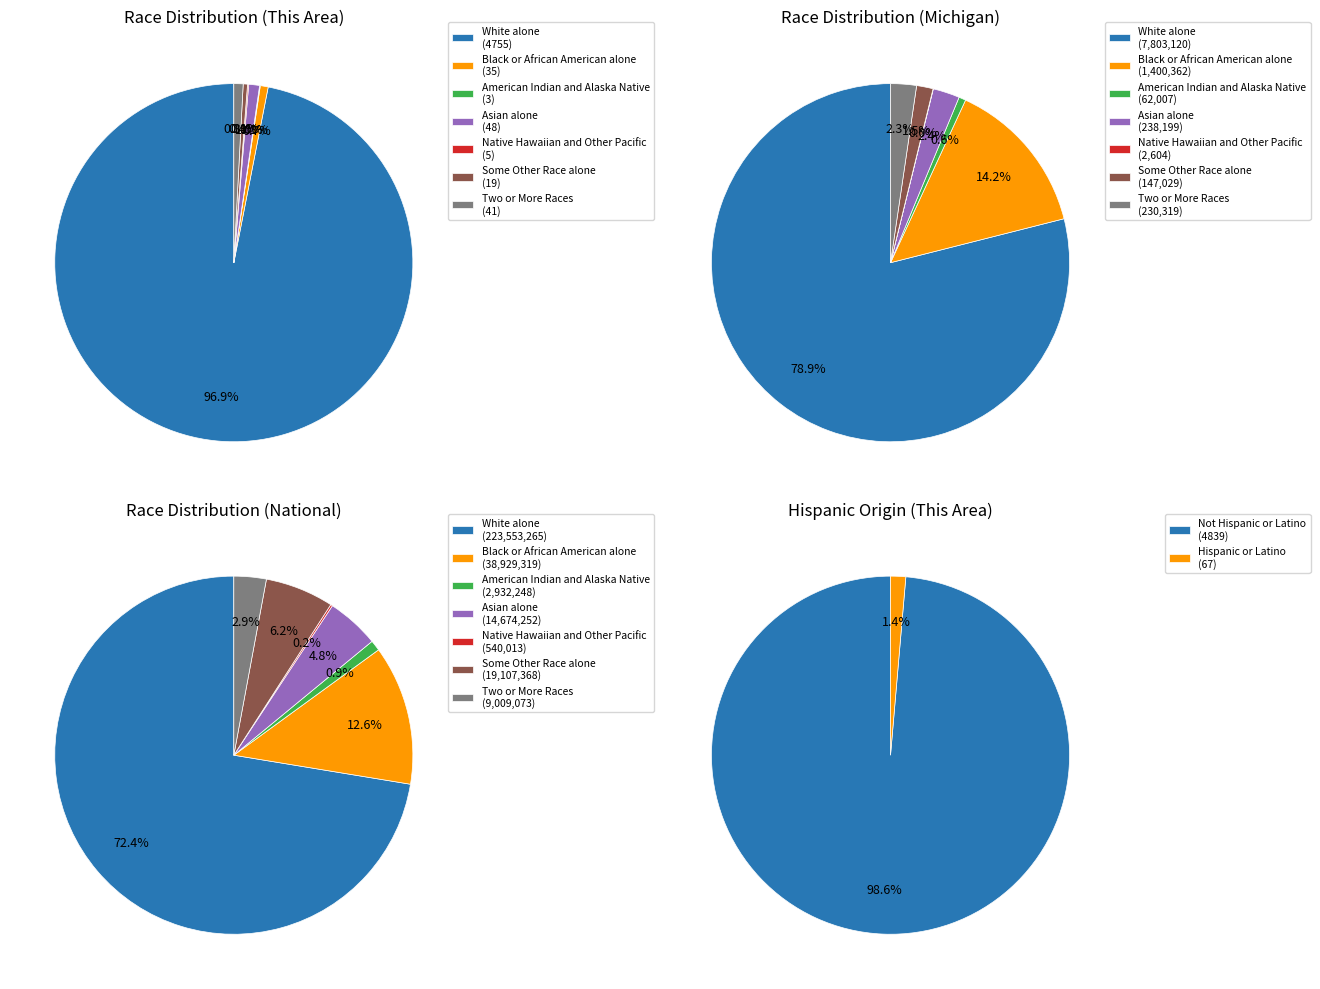

Is there any slice that represents more than half of the pie?

Yes